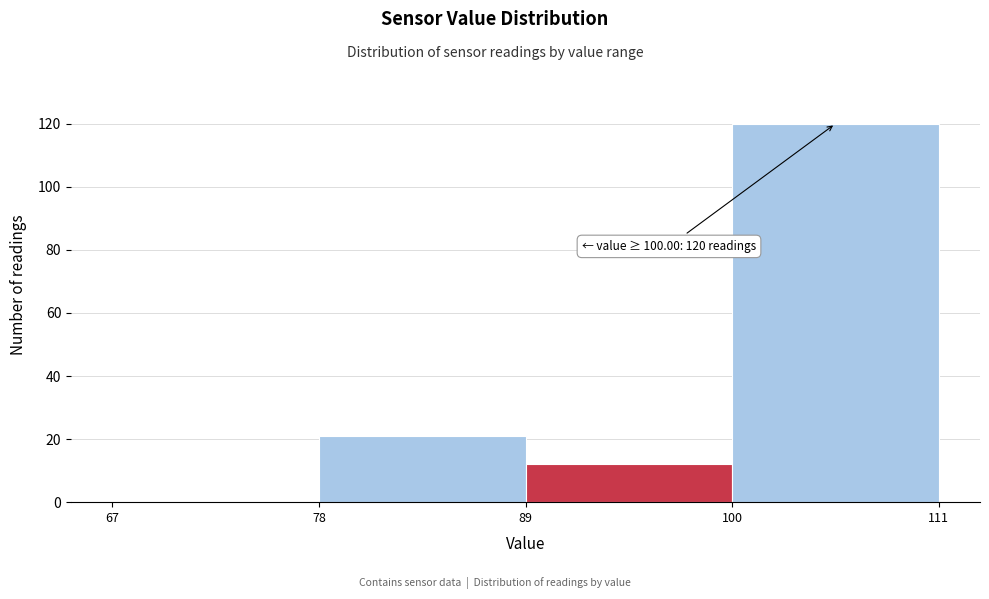

Which range on the x-axis has the tallest bar?

100 to 111